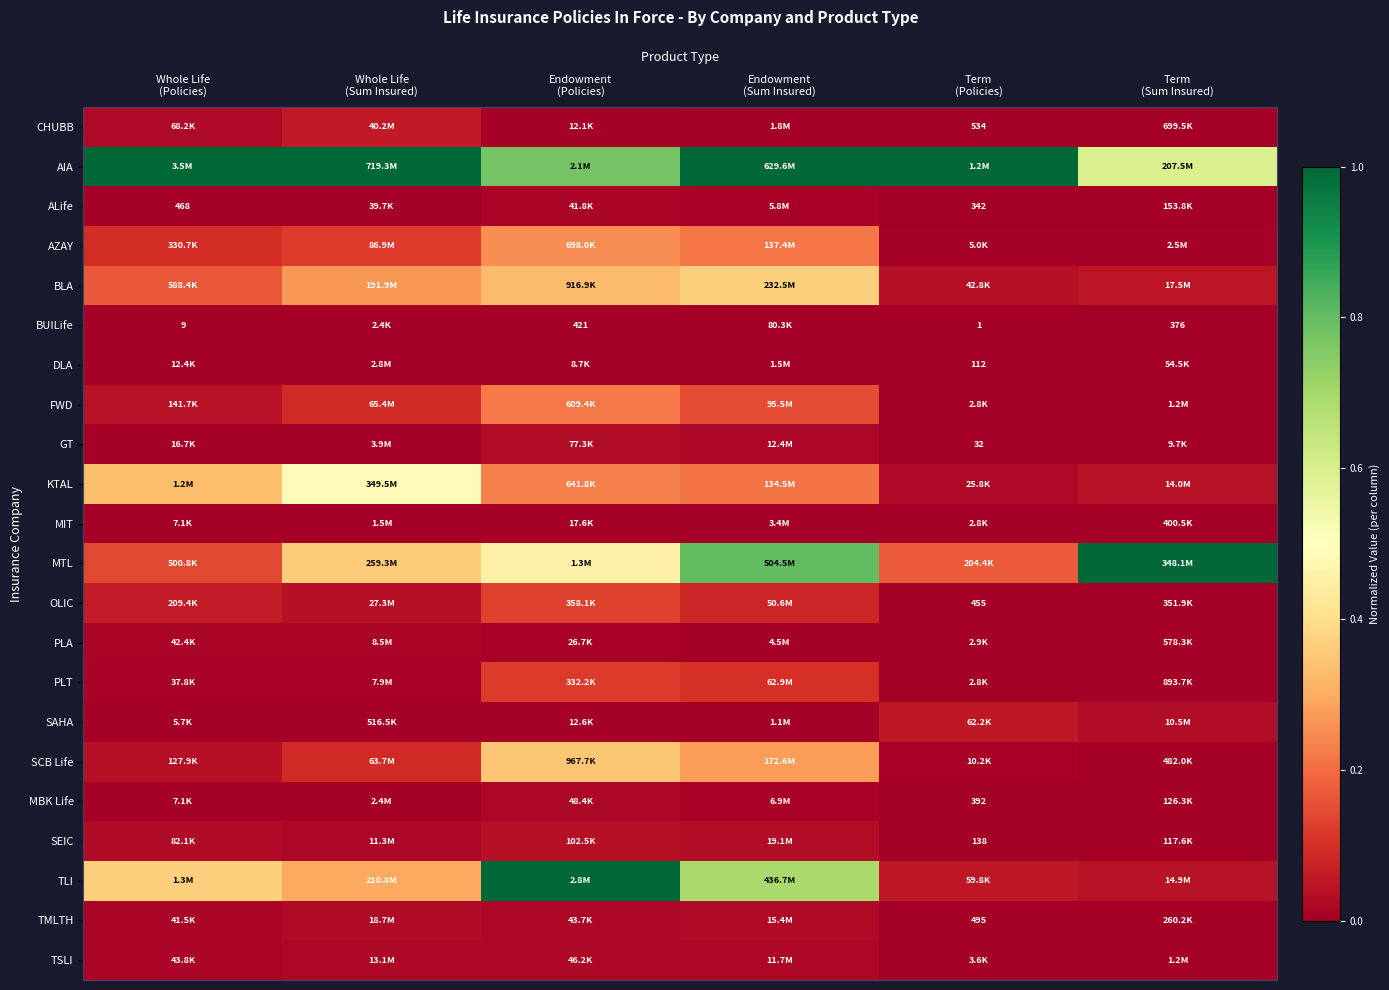

What is the highest value of the AIA series?

1.0